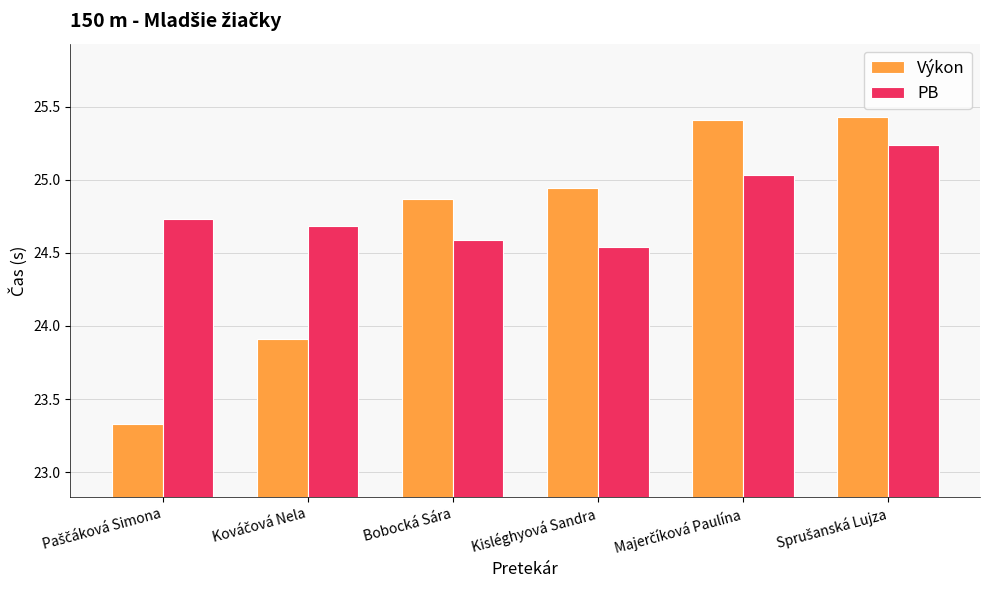

Rank the series by their average value, from lowest to highest.

Výkon, PB